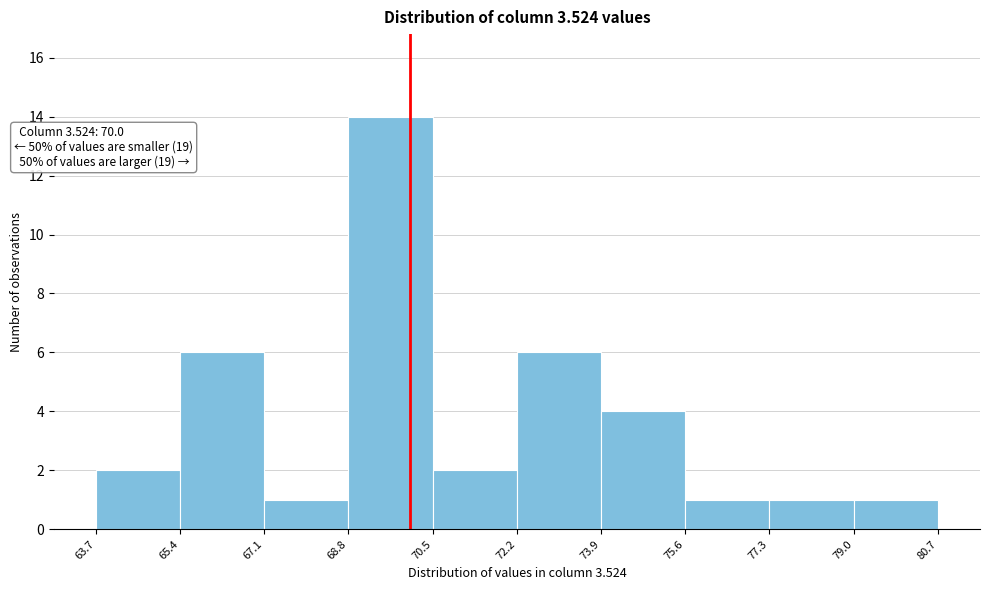

Which range on the x-axis has the tallest bar?

68.8 to 70.5